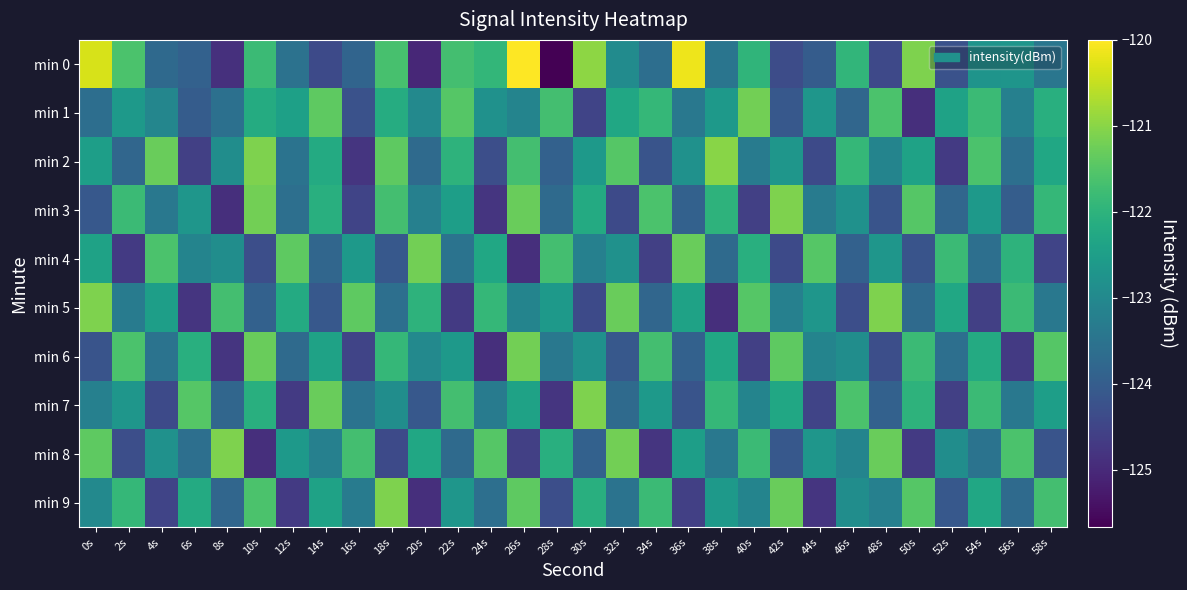

Reading left to right, transcribe all the data shown in this chart.

min 0: 0s=-120.3	2s=-121.6	4s=-123.7	6s=-123.9	8s=-124.9	10s=-121.8	12s=-123.5	14s=-124.4	16s=-123.8	18s=-121.6	20s=-125.0	22s=-121.7	24s=-121.9	26s=-120.0	28s=-125.7	30s=-121.0	32s=-122.9	34s=-123.6	36s=-120.1	38s=-123.5	40s=-122.0	42s=-124.4	44s=-124.0	46s=-121.9	48s=-124.4	50s=-121.1	52s=-124.2	54s=-122.7	56s=-122.7	58s=-123.5
min 1: 0s=-123.6	2s=-122.6	4s=-123.1	6s=-124.0	8s=-123.6	10s=-122.2	12s=-122.4	14s=-121.4	16s=-124.2	18s=-122.2	20s=-123.0	22s=-121.5	24s=-122.8	26s=-123.1	28s=-121.7	30s=-124.5	32s=-122.3	34s=-121.9	36s=-123.4	38s=-122.6	40s=-121.2	42s=-124.1	44s=-122.7	46s=-123.8	48s=-121.6	50s=-124.9	52s=-122.4	54s=-121.8	56s=-123.2	58s=-122.1
min 2: 0s=-122.5	2s=-123.8	4s=-121.3	6s=-124.6	8s=-122.9	10s=-121.1	12s=-123.5	14s=-122.2	16s=-124.8	18s=-121.4	20s=-123.7	22s=-122.0	24s=-124.3	26s=-121.7	28s=-123.9	30s=-122.6	32s=-121.5	34s=-124.2	36s=-122.8	38s=-121.0	40s=-123.3	42s=-122.7	44s=-124.4	46s=-121.9	48s=-123.1	50s=-122.4	52s=-124.7	54s=-121.6	56s=-123.6	58s=-122.3
min 3: 0s=-124.1	2s=-121.8	4s=-123.4	6s=-122.7	8s=-124.9	10s=-121.2	12s=-123.6	14s=-122.1	16s=-124.5	18s=-121.7	20s=-123.2	22s=-122.5	24s=-124.8	26s=-121.3	28s=-123.7	30s=-122.2	32s=-124.4	34s=-121.6	36s=-123.9	38s=-122.0	40s=-124.6	42s=-121.1	44s=-123.3	46s=-122.8	48s=-124.2	50s=-121.5	52s=-123.8	54s=-122.6	56s=-124.0	58s=-121.9
min 4: 0s=-122.4	2s=-124.7	4s=-121.6	6s=-123.1	8s=-122.9	10s=-124.3	12s=-121.4	14s=-123.8	16s=-122.6	18s=-124.1	20s=-121.2	22s=-123.5	24s=-122.3	26s=-124.9	28s=-121.7	30s=-123.2	32s=-122.8	34s=-124.6	36s=-121.3	38s=-123.7	40s=-122.1	42s=-124.4	44s=-121.5	46s=-123.9	48s=-122.7	50s=-124.2	52s=-121.8	54s=-123.6	56s=-122.0	58s=-124.5
min 5: 0s=-121.1	2s=-123.3	4s=-122.5	6s=-124.8	8s=-121.7	10s=-123.9	12s=-122.2	14s=-124.1	16s=-121.4	18s=-123.6	20s=-122.0	22s=-124.7	24s=-121.9	26s=-123.1	28s=-122.6	30s=-124.4	32s=-121.3	34s=-123.8	36s=-122.4	38s=-124.9	40s=-121.5	42s=-123.2	44s=-122.7	46s=-124.3	48s=-121.1	50s=-123.7	52s=-122.3	54s=-124.6	56s=-121.8	58s=-123.4
min 6: 0s=-124.2	2s=-121.6	4s=-123.5	6s=-122.1	8s=-124.8	10s=-121.3	12s=-123.7	14s=-122.4	16s=-124.5	18s=-121.9	20s=-123.0	22s=-122.6	24s=-124.9	26s=-121.2	28s=-123.4	30s=-122.8	32s=-124.1	34s=-121.7	36s=-123.9	38s=-122.3	40s=-124.6	42s=-121.4	44s=-123.1	46s=-122.9	48s=-124.3	50s=-121.8	52s=-123.6	54s=-122.2	56s=-124.7	58s=-121.5
min 7: 0s=-123.2	2s=-122.7	4s=-124.4	6s=-121.5	8s=-123.8	10s=-122.1	12s=-124.7	14s=-121.3	16s=-123.5	18s=-122.9	20s=-124.1	22s=-121.7	24s=-123.3	26s=-122.4	28s=-124.8	30s=-121.1	32s=-123.7	34s=-122.6	36s=-124.2	38s=-121.9	40s=-123.1	42s=-122.3	44s=-124.5	46s=-121.6	48s=-123.9	50s=-122.0	52s=-124.6	54s=-121.8	56s=-123.4	58s=-122.5
min 8: 0s=-121.4	2s=-124.3	4s=-122.8	6s=-123.6	8s=-121.1	10s=-124.9	12s=-122.6	14s=-123.2	16s=-121.7	18s=-124.4	20s=-122.3	22s=-123.7	24s=-121.5	26s=-124.6	28s=-122.1	30s=-123.9	32s=-121.2	34s=-124.8	36s=-122.5	38s=-123.4	40s=-121.8	42s=-124.1	44s=-122.7	46s=-123.1	48s=-121.3	50s=-124.7	52s=-122.9	54s=-123.5	56s=-121.6	58s=-124.2
min 9: 0s=-123.0	2s=-121.9	4s=-124.5	6s=-122.2	8s=-123.8	10s=-121.6	12s=-124.7	14s=-122.4	16s=-123.3	18s=-121.1	20s=-124.9	22s=-122.7	24s=-123.6	26s=-121.4	28s=-124.3	30s=-122.1	32s=-123.5	34s=-121.8	36s=-124.6	38s=-122.6	40s=-123.1	42s=-121.3	44s=-124.8	46s=-122.9	48s=-123.2	50s=-121.5	52s=-124.1	54s=-122.3	56s=-123.7	58s=-121.7